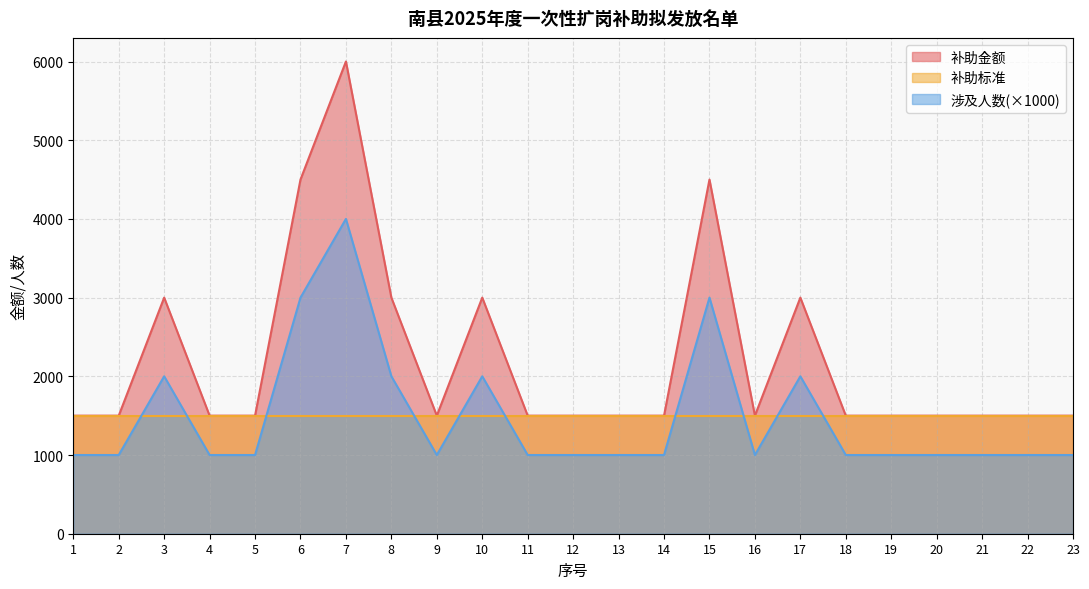

What is the value of the 涉及人数 point at the 21st from the left?

1500